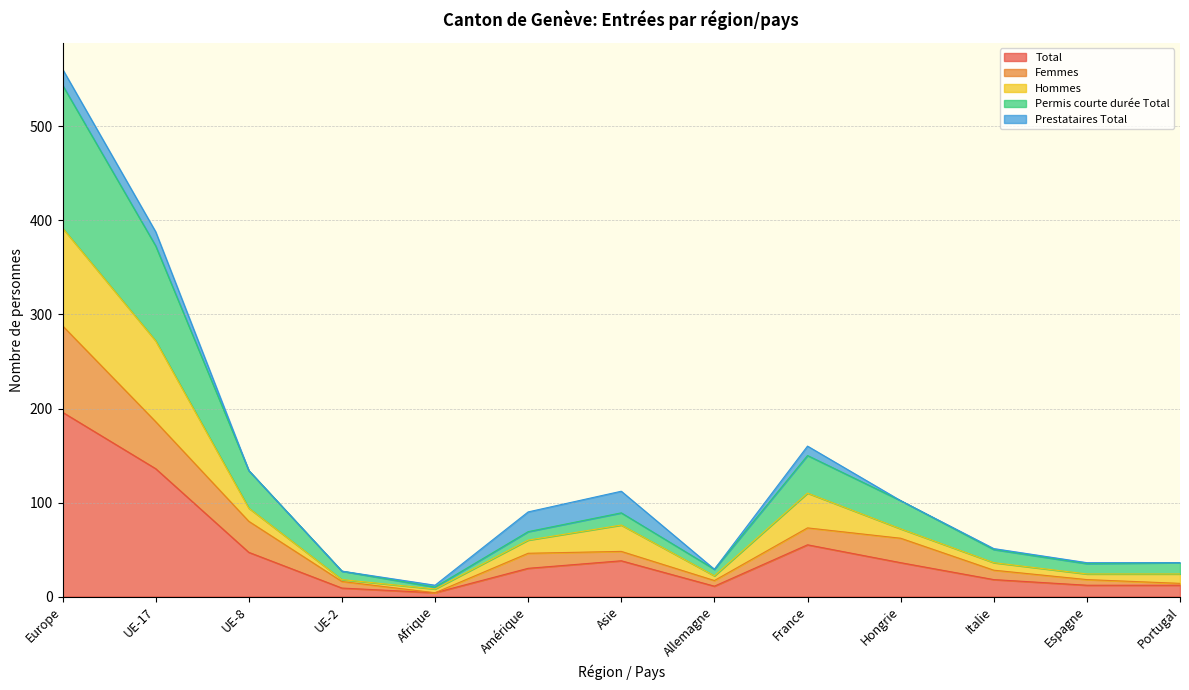

At which label does Total reach its peak?

Europe